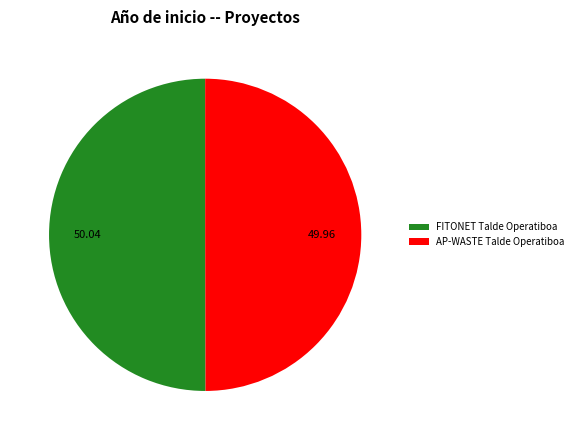

Count the number of slices in the pie.

2